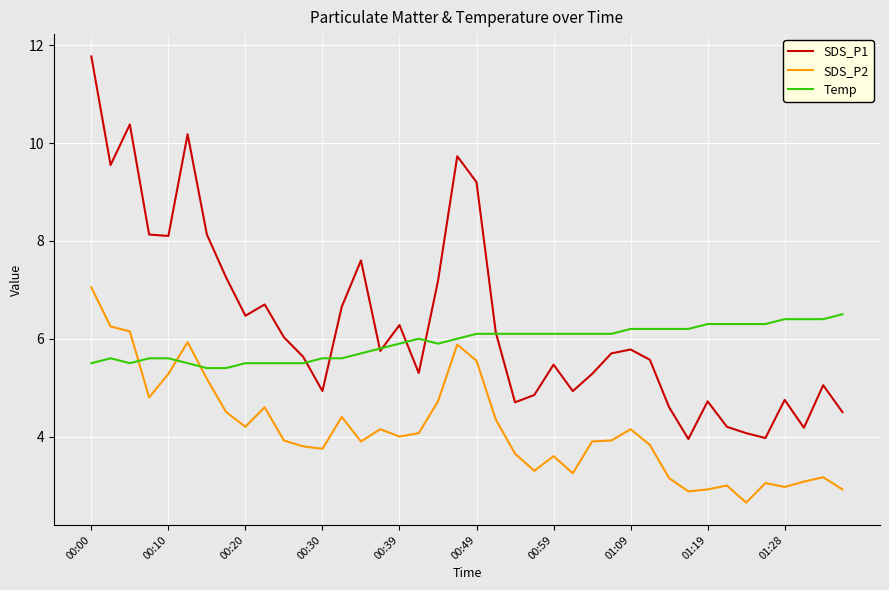

Which series has the largest total across all categories?

SDS_P1